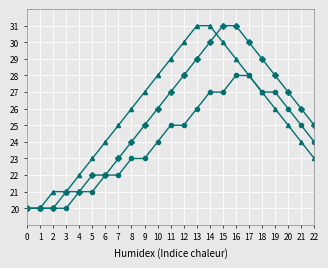

What is the minimum value shown in the chart?

20